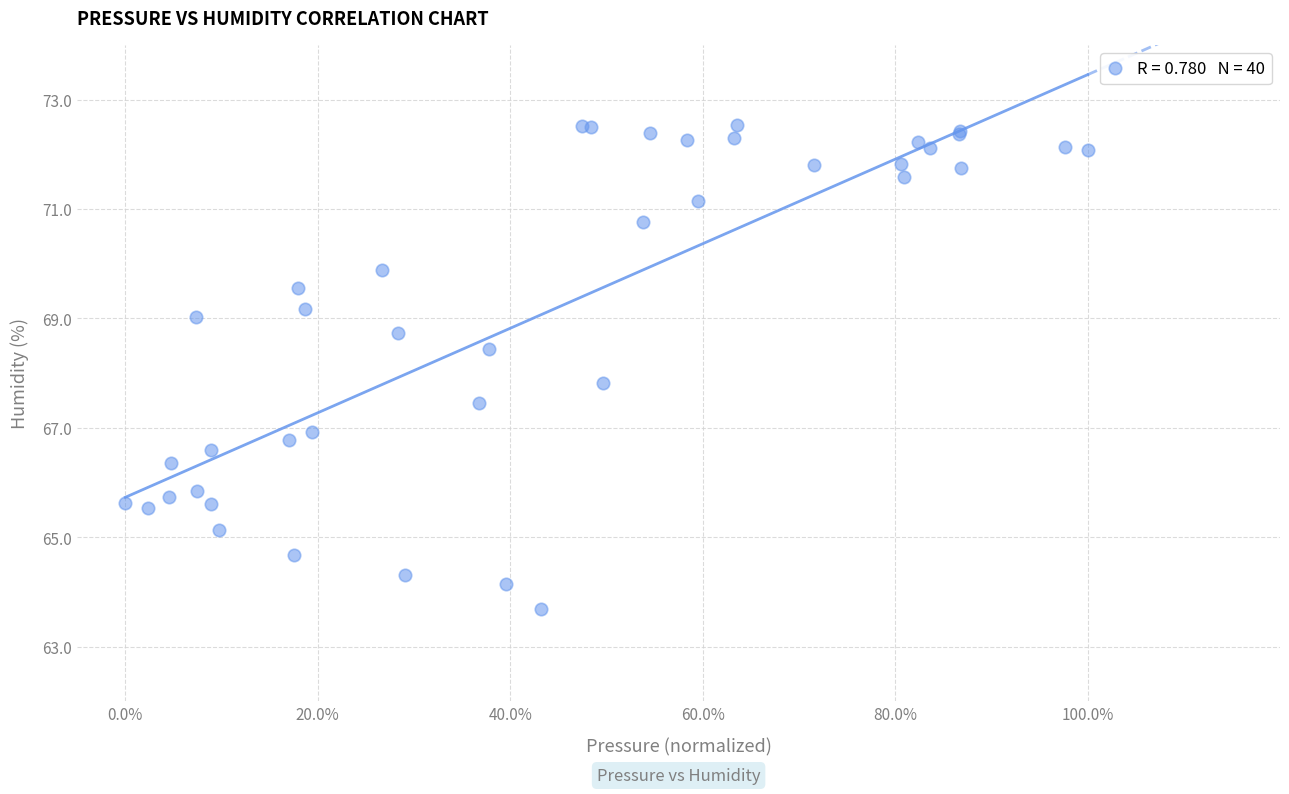

What Y value in the scatter plot is closest to 68?

67.8